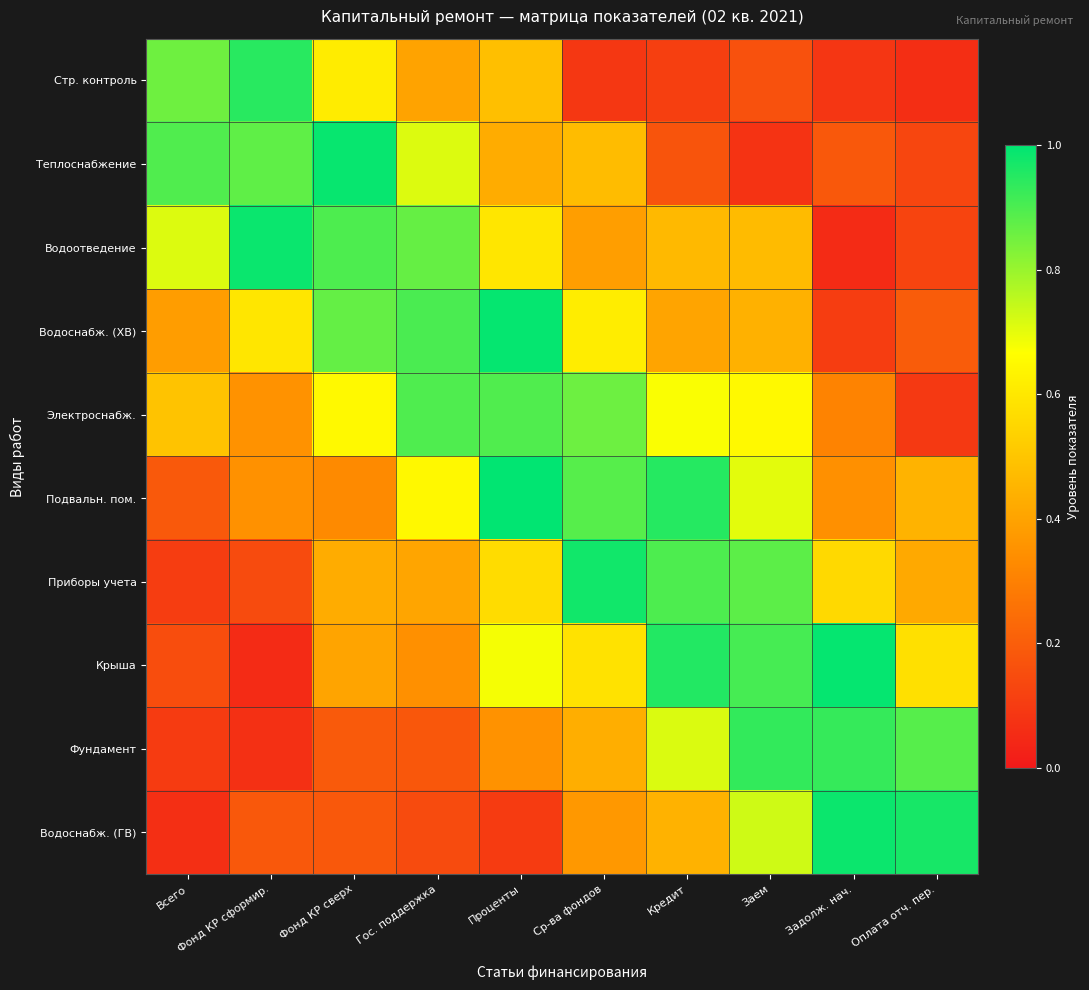

Which label corresponds to the smallest value in the chart?

Задолж. нач.